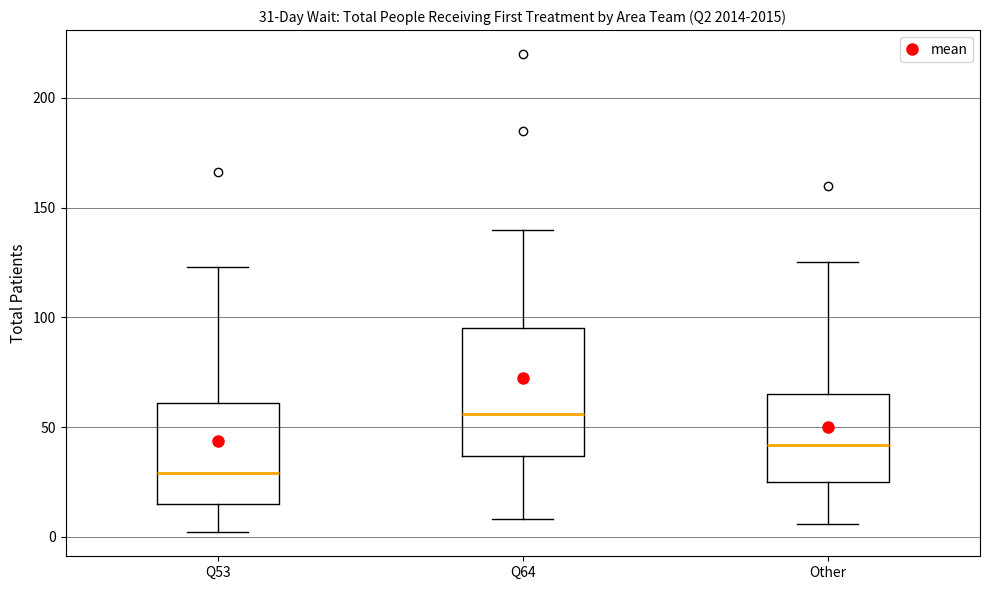

Which box's median line is the highest?

Q64